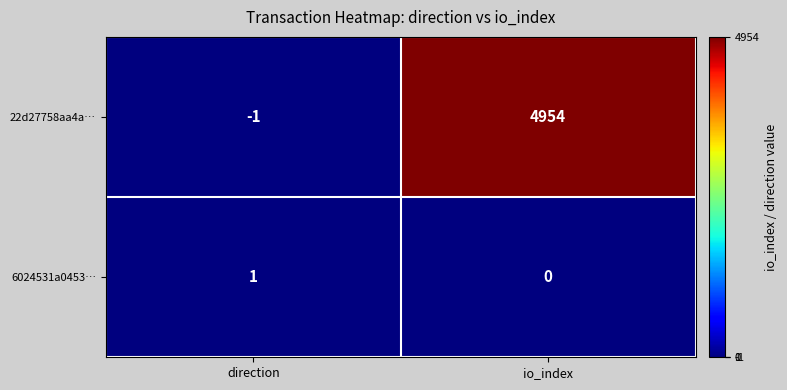

Count the number of categories in the chart.

2